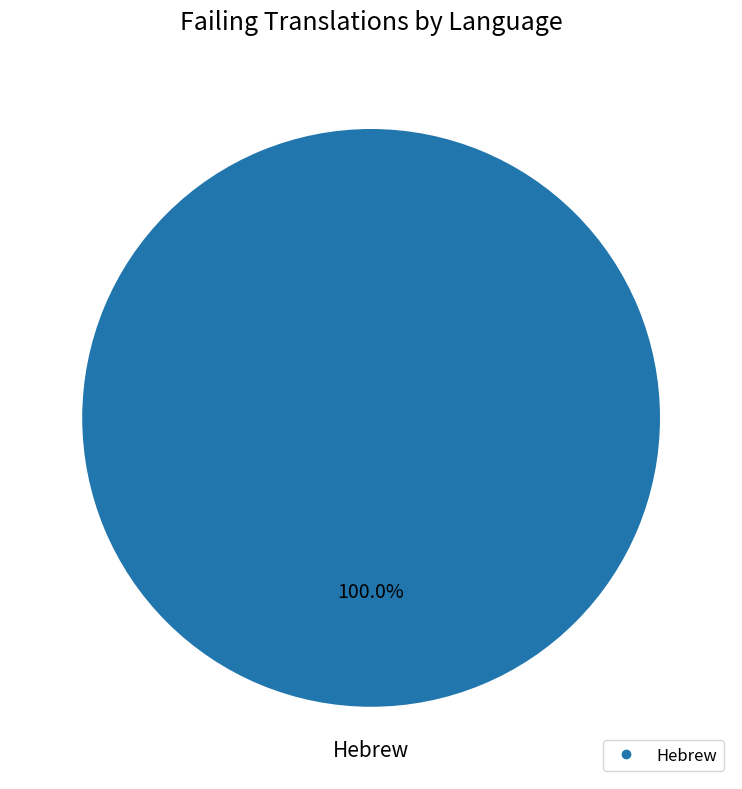

Is there a majority slice in this chart?

Yes